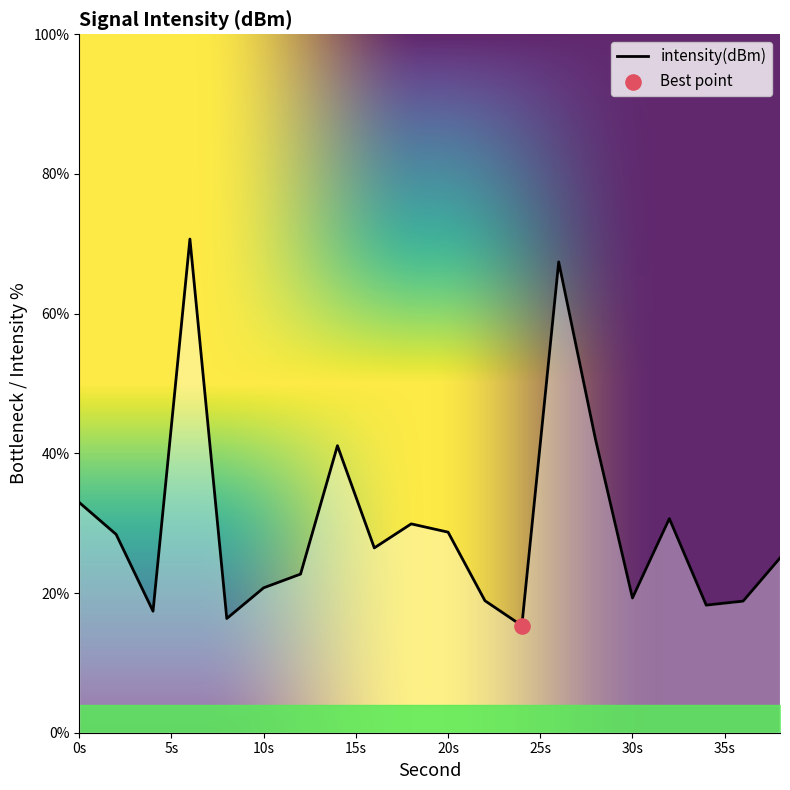

Between 28 and 2, which is larger?

28